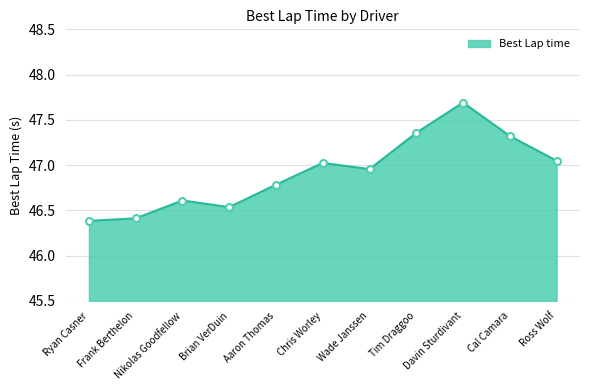

Approximately how many times larger is the value at Cal Camara compared to Frank Berthelon?

1.0